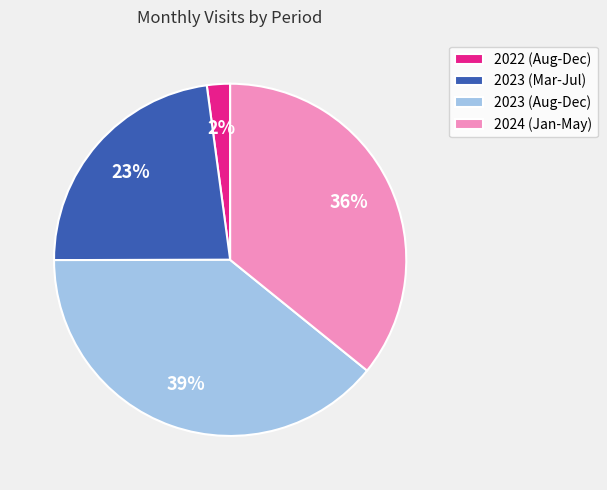

Combined, do 2022 (Aug-Dec) and 2023 (Aug-Dec) account for over 50%?

No